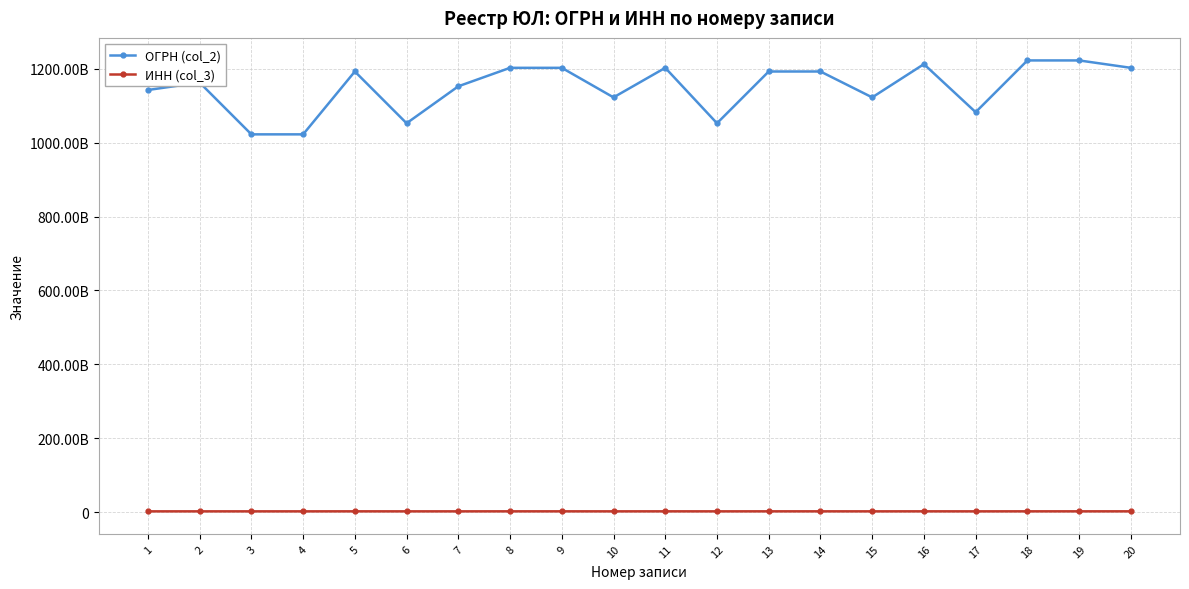

What is the difference between the second highest and second lowest values in the ОГРН (col_2) series?

199995951177